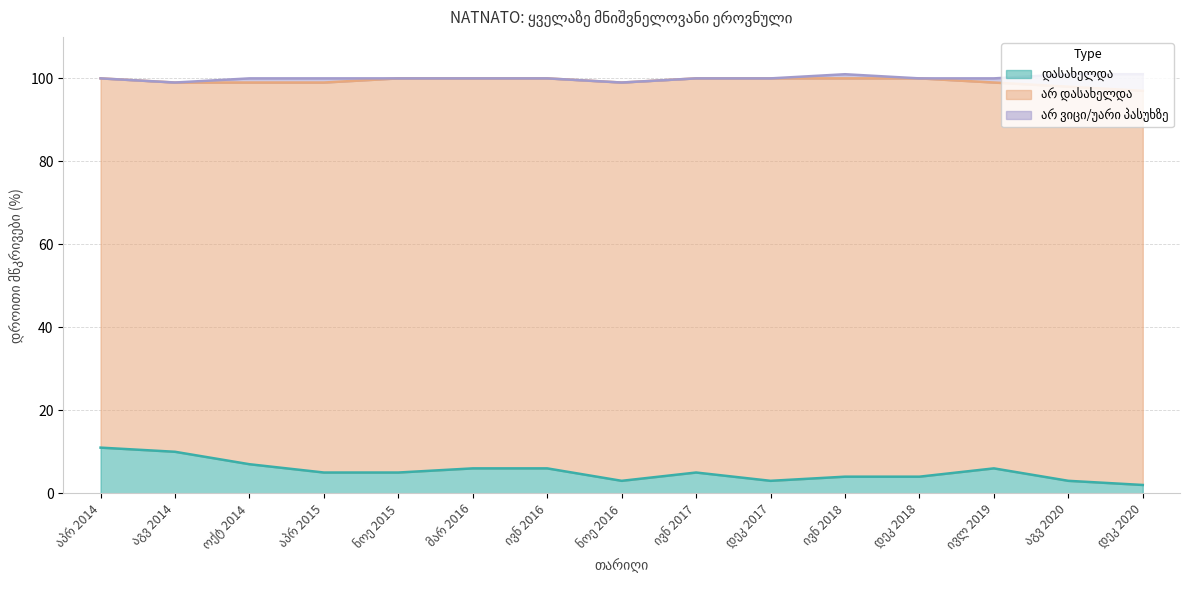

Reading left to right, transcribe all the data shown in this chart.

დასახელდა: აპრ 2014=11	აგვ 2014=10	ოქტ 2014=7	აპრ 2015=5	ნოე 2015=5	მარ 2016=6	ივნ 2016=6	ნოე 2016=3	ივნ 2017=5	დეკ 2017=3	ივნ 2018=4	დეკ 2018=4	ივლ 2019=6	აგვ 2020=3	დეკ 2020=2
არ დასახელდა: აპრ 2014=89	აგვ 2014=89	ოქტ 2014=92	აპრ 2015=94	ნოე 2015=95	მარ 2016=94	ივნ 2016=94	ნოე 2016=96	ივნ 2017=95	დეკ 2017=97	ივნ 2018=96	დეკ 2018=96	ივლ 2019=93	აგვ 2020=95	დეკ 2020=95
არ ვიცი/უარი პასუხზე: აპრ 2014=0	აგვ 2014=0	ოქტ 2014=1	აპრ 2015=1	ნოე 2015=0	მარ 2016=0	ივნ 2016=0	ნოე 2016=0	ივნ 2017=0	დეკ 2017=0	ივნ 2018=1	დეკ 2018=0	ივლ 2019=1	აგვ 2020=3	დეკ 2020=4